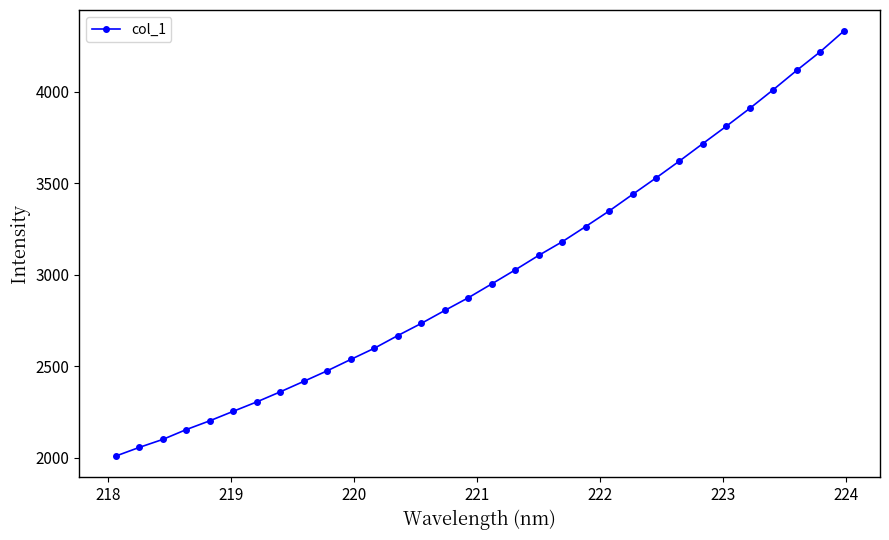

What is the value of the 20th point from the left?

3180.4